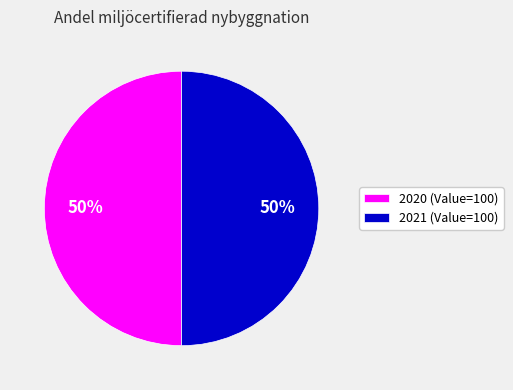

To the nearest percent, what is the combined percentage of 2021 (Value=100) and 2020 (Value=100)?

100%